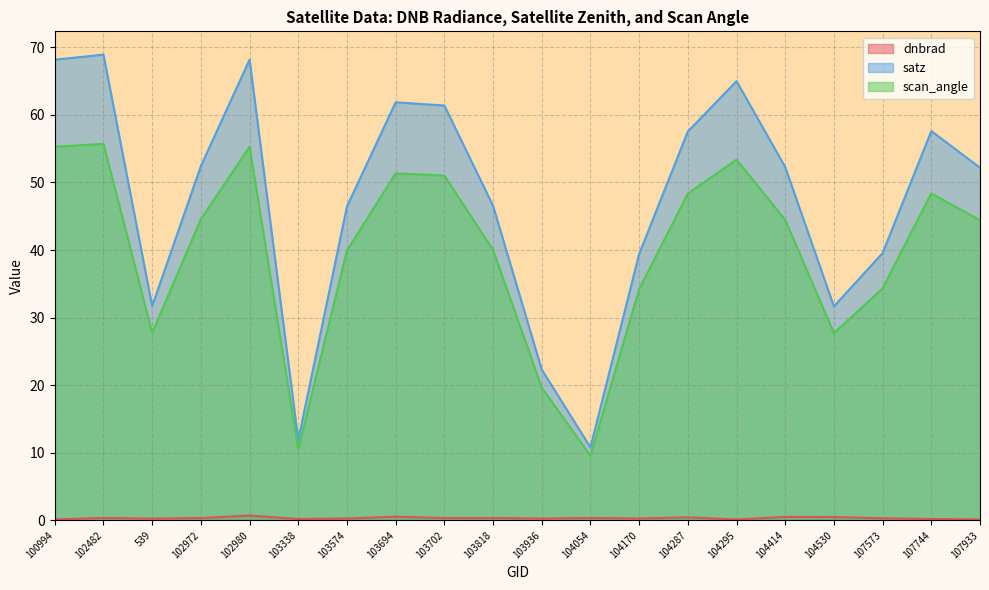

List the labels in order of satz value, largest first.

102482, 102980, 100994, 104295, 103694, 103702, 107744, 104287, 102972, 104414, 107933, 103818, 103574, 107573, 104170, 539, 104530, 103936, 103338, 104054